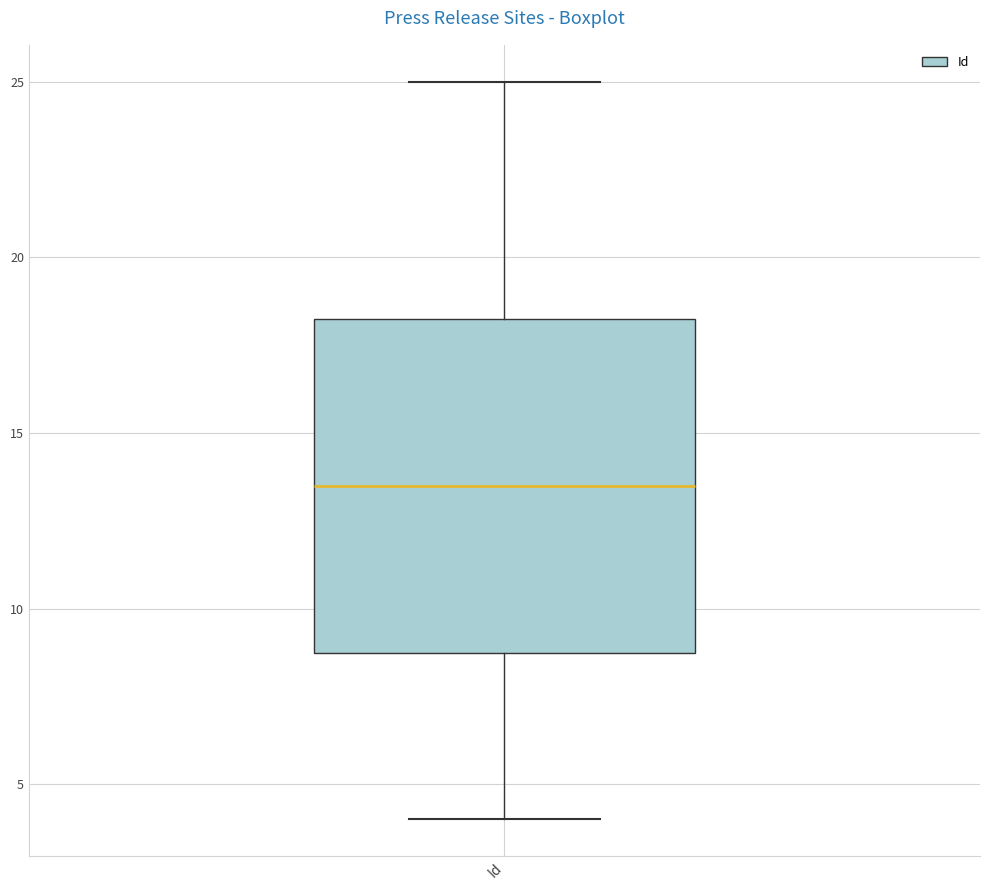

Read this box plot against the y-axis: the position of the median line, the range covered by the box, and the ends of both whiskers. The values are not printed on the chart, so give them approximately, as read against the axis.

median 13.5, box 9.0 to 18.5, whiskers 4.0 to 25.0